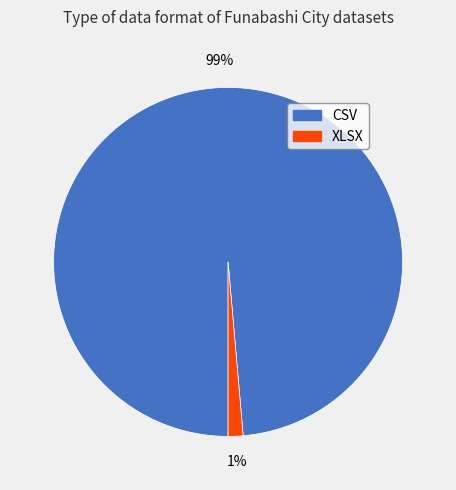

Combined, do XLSX and CSV account for over 50%?

Yes